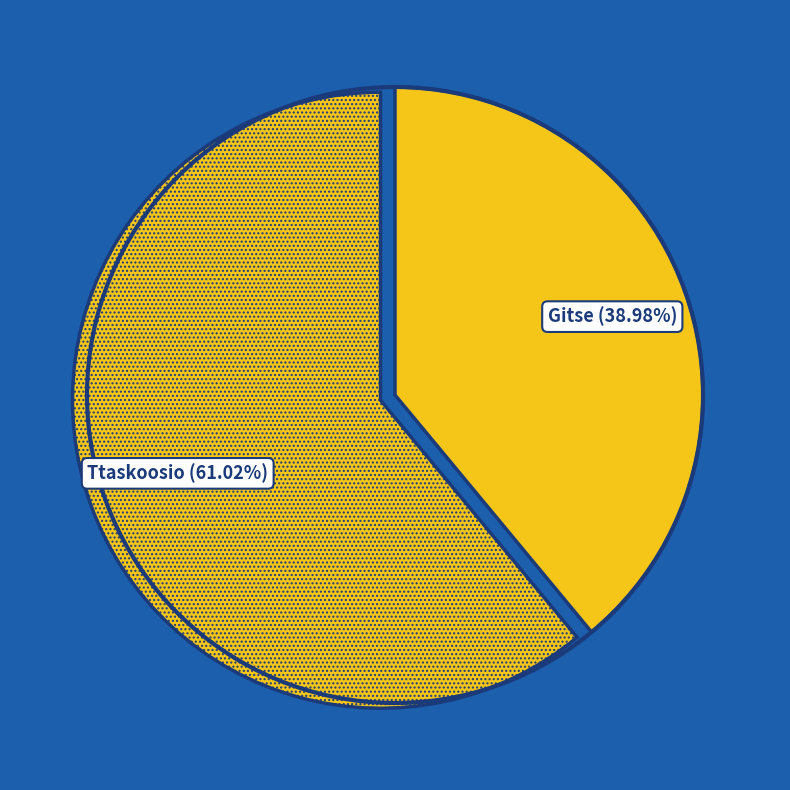

To the nearest percent, what percentage of the pie is Ttaskoosio?

61%